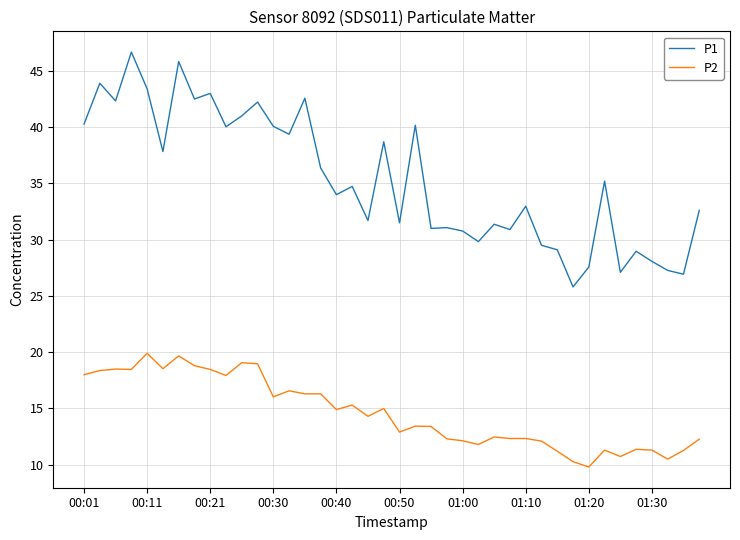

What is the difference between the maximum and minimum values in the P2 series?

10.1